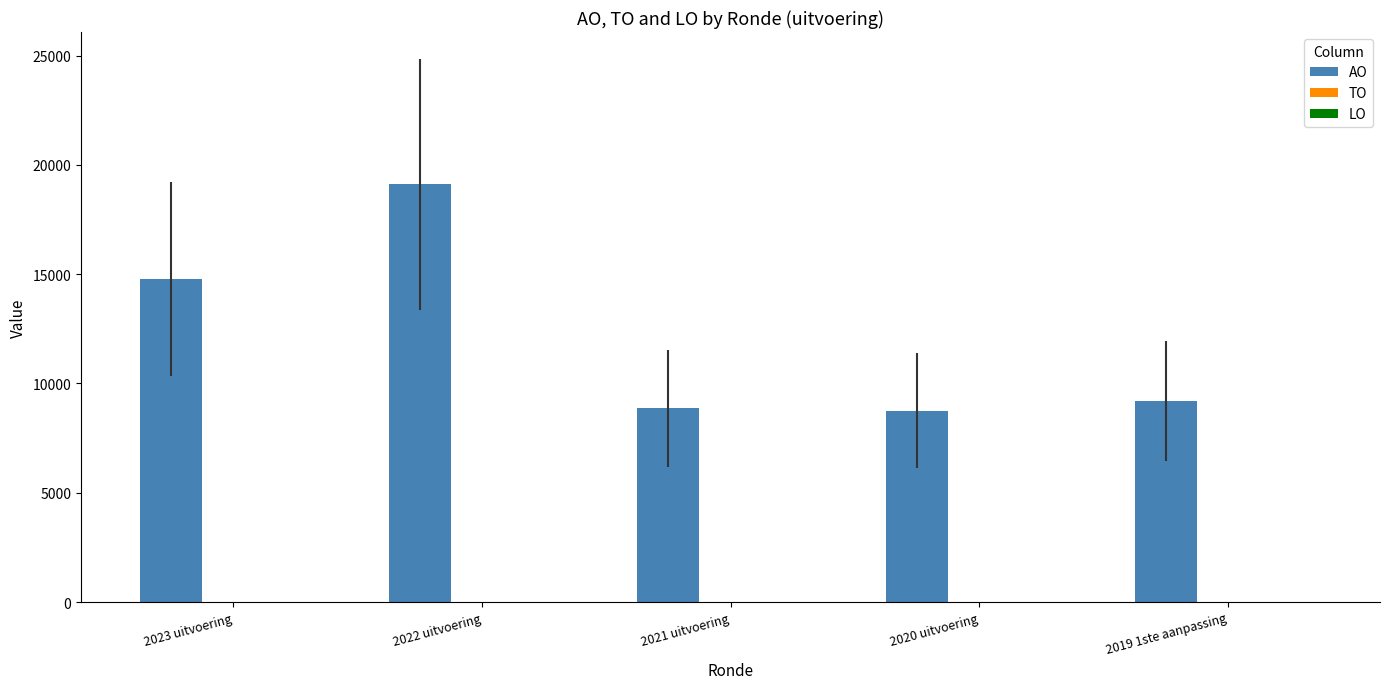

What is the label of the 5th bar from the left?

2019 1ste aanpassing